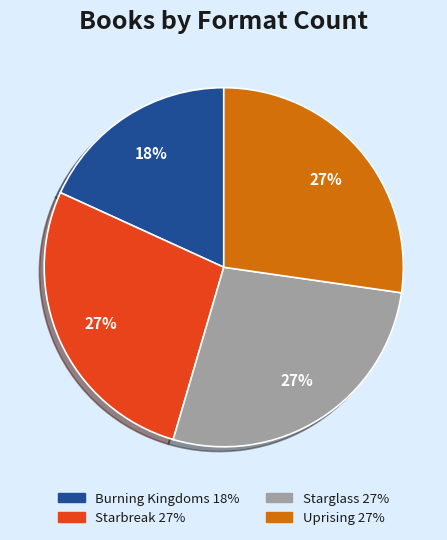

What is the ratio of the value at Burning Kingdoms to the value at Uprising?

0.7